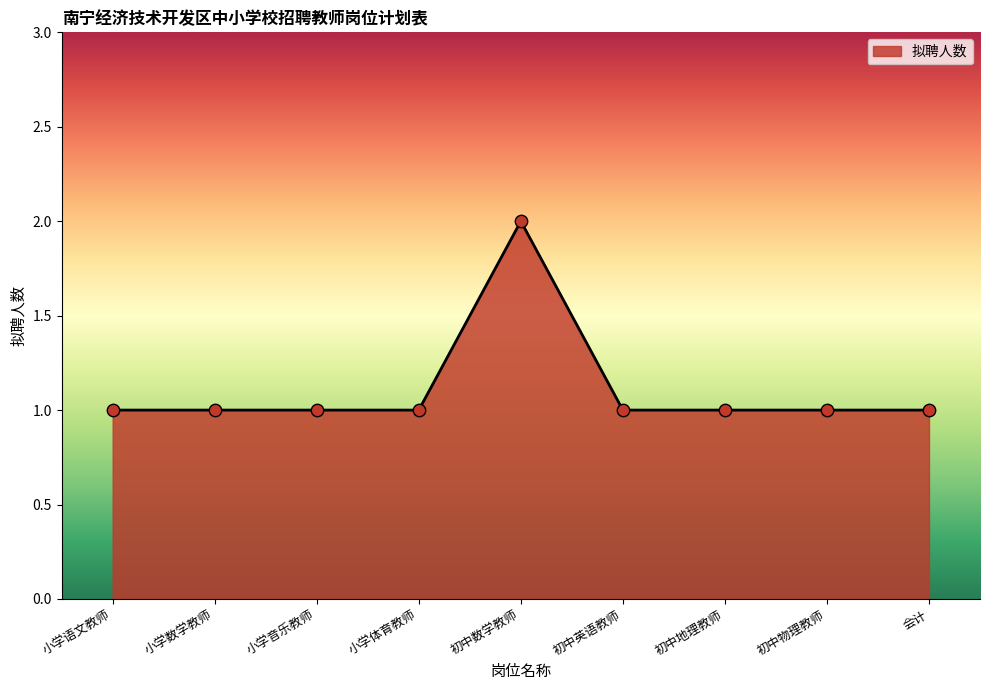

Approximately how many times larger is the value at 初中地理教师 compared to 初中数学教师?

0.5